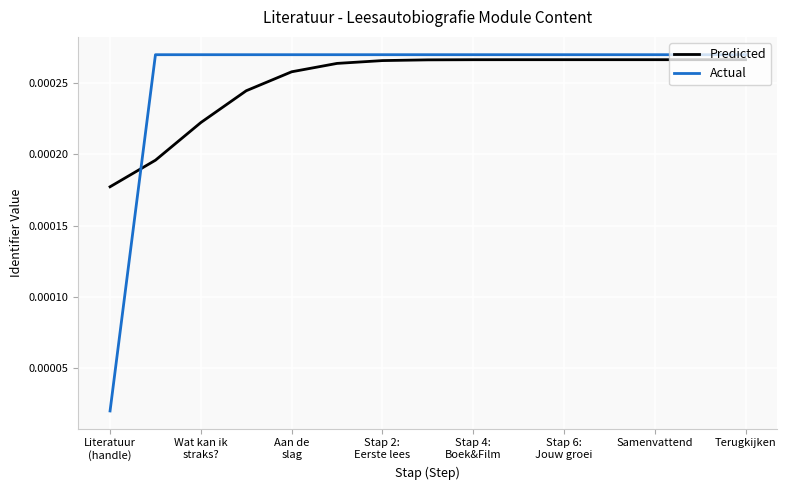

Which series has the widest spread of values?

Actual